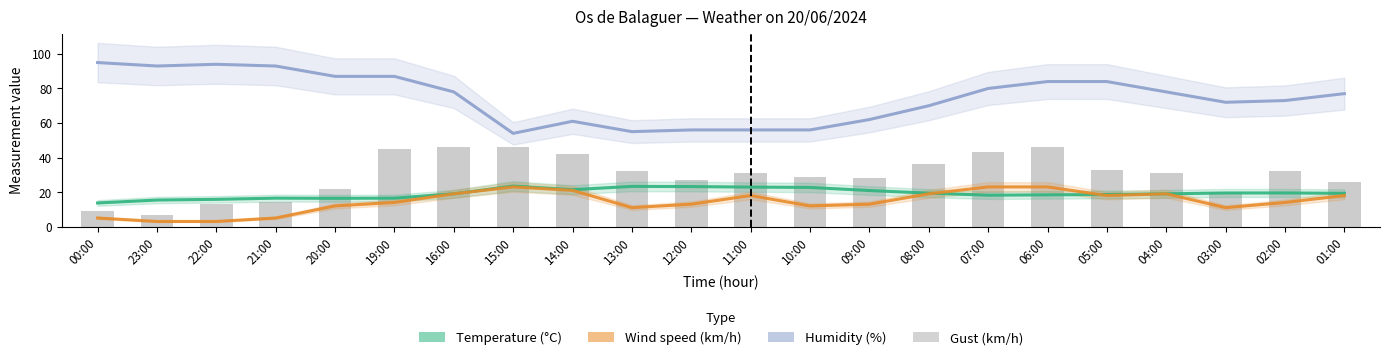

What is the label of the 20th bar from the right?

22:00